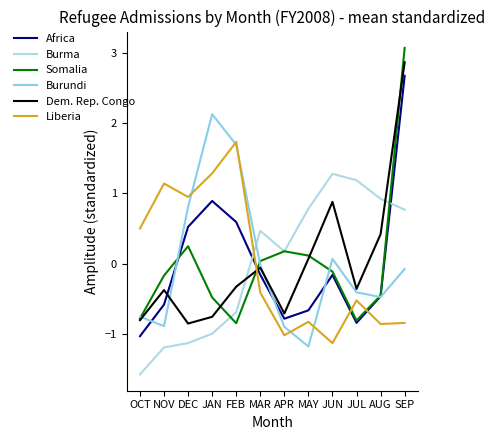

Does the chart have visible grid lines?

No